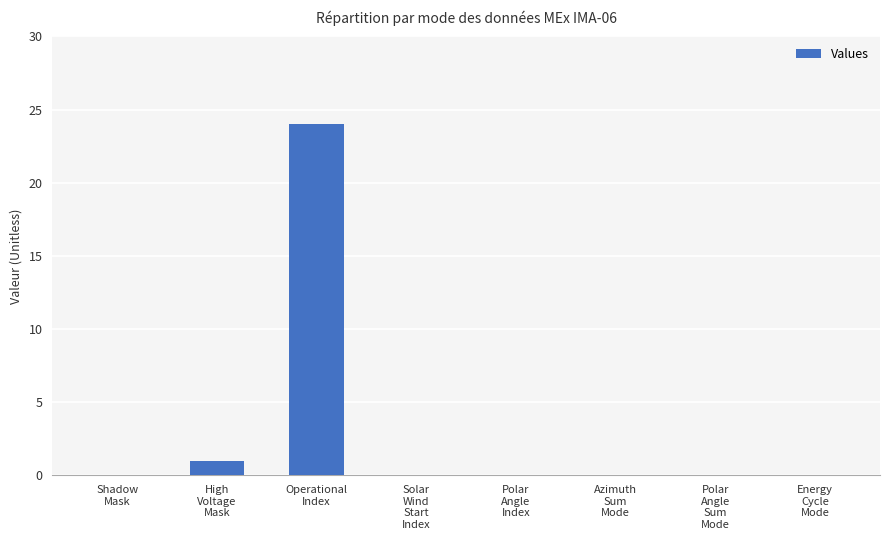

The value at High
Voltage
Mask is 1. True or false?

True